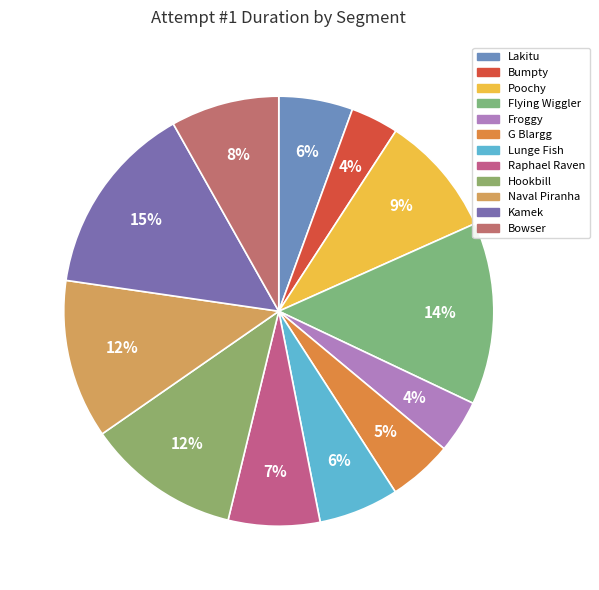

Is the sum of Bowser and Lakitu greater than half?

No